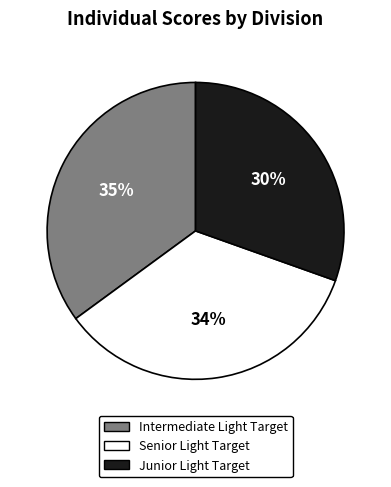

How many slices are in this pie chart?

3